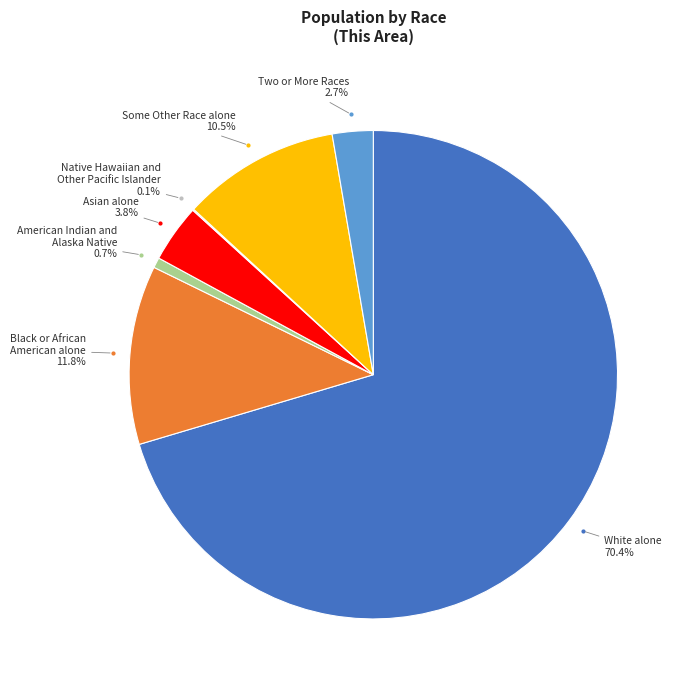

What percentage is the Two or More Races slice, to the nearest percent?

3%